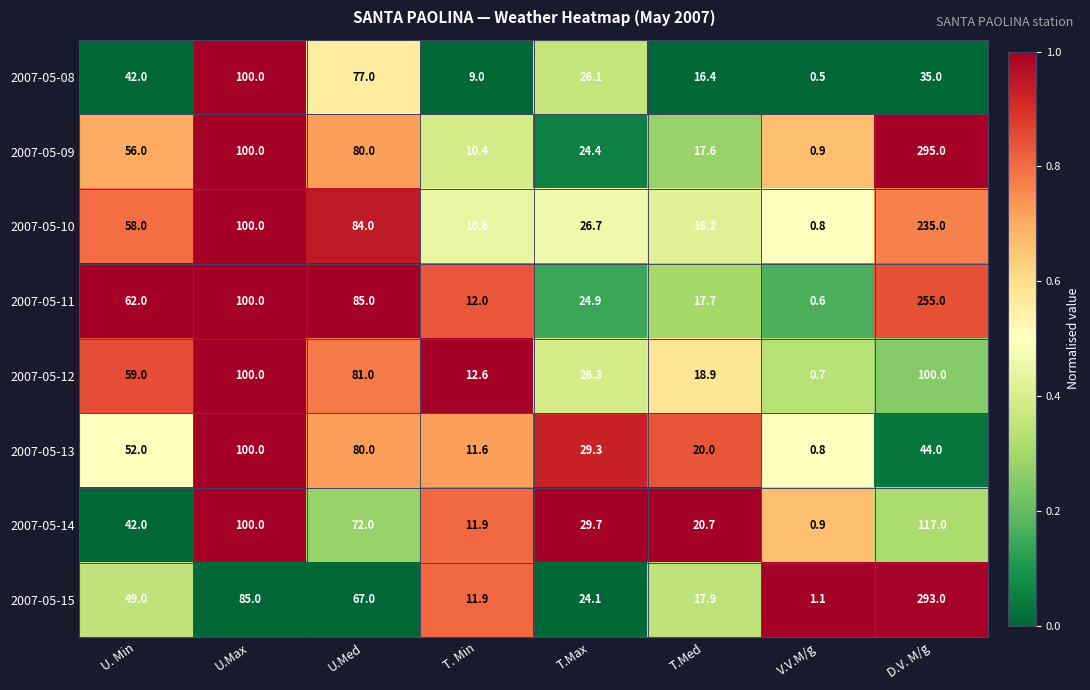

What is the minimum value for 2007-05-14?

0.9